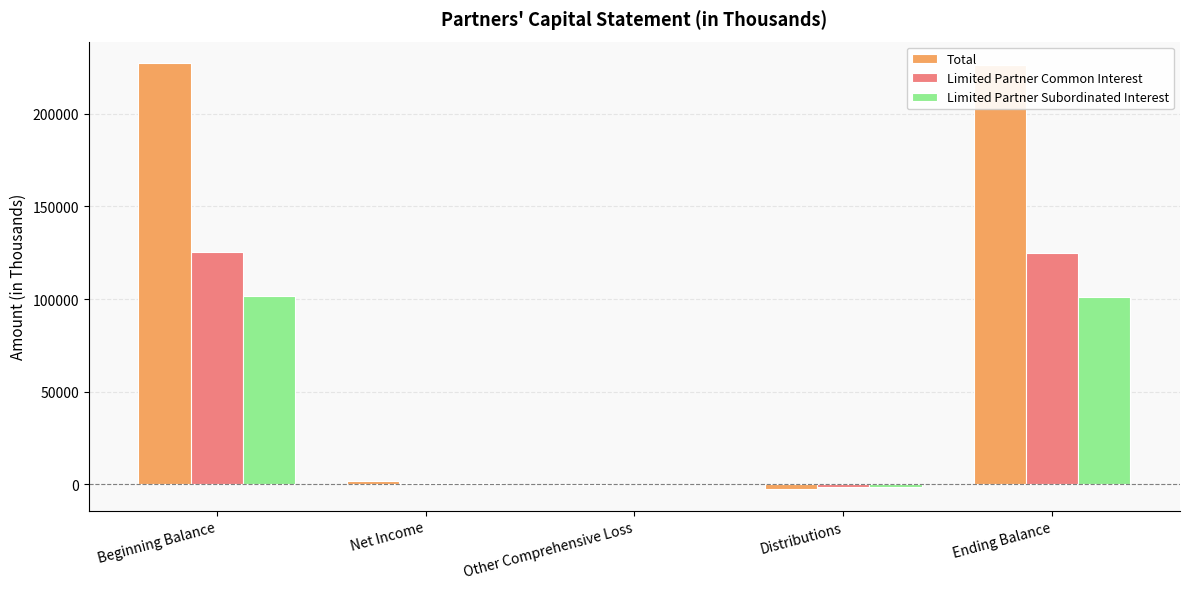

How many distinct data groups are displayed?

3